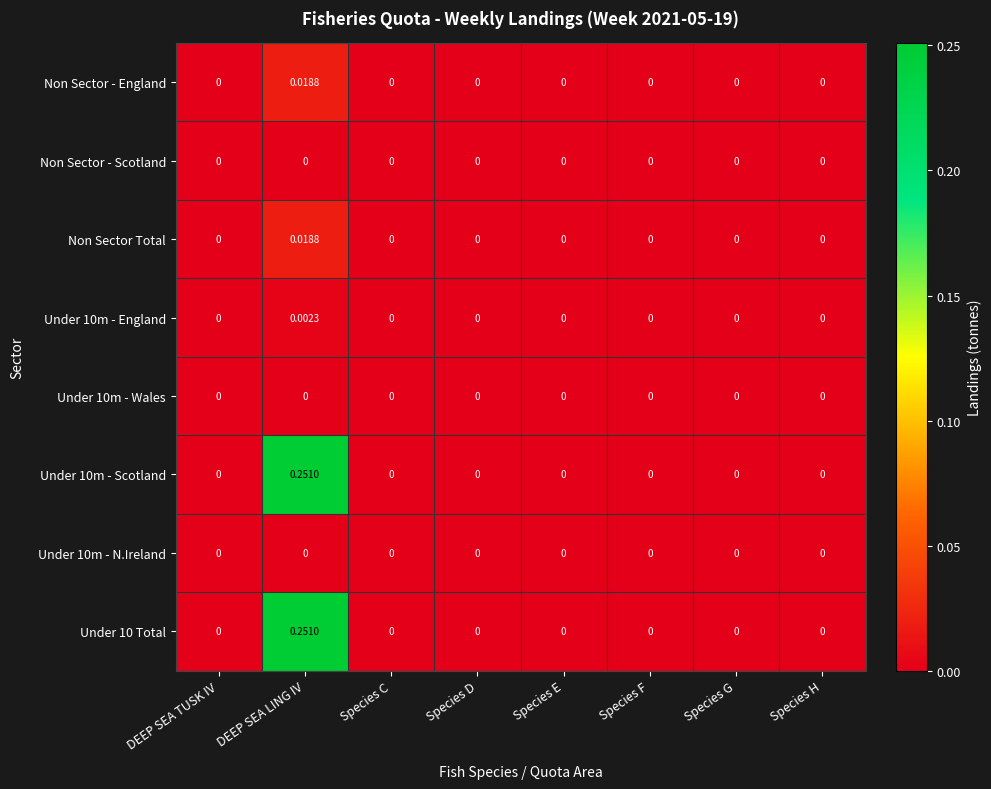

At which category is the sum across all series the highest?

DEEP SEA LING IV